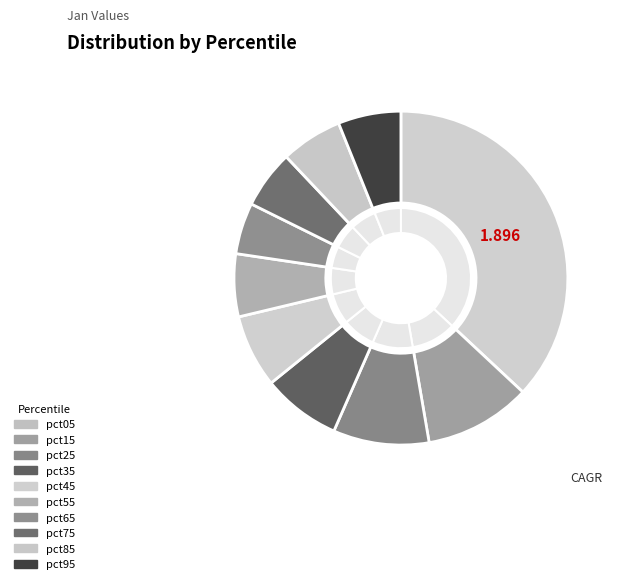

Is it true that pct15 is 10% of the pie?

True